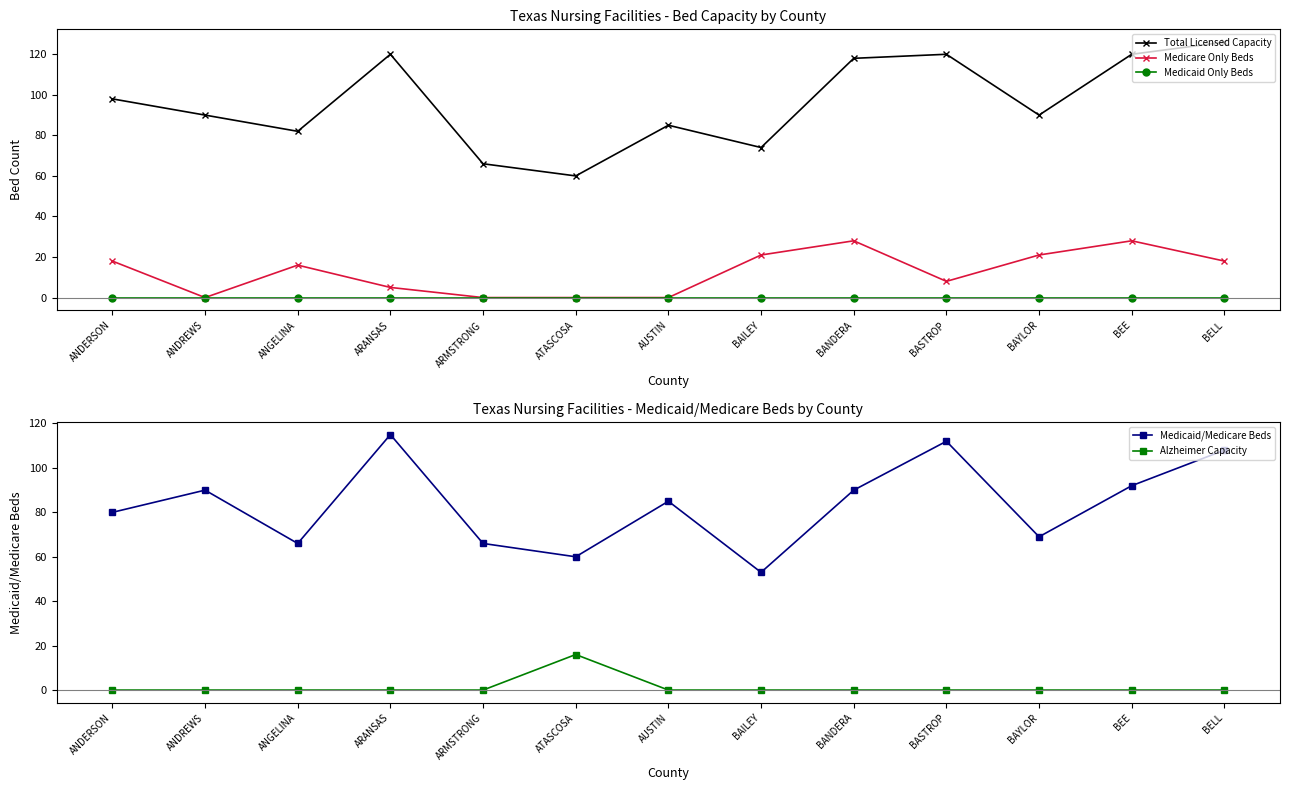

Is it true that Total Licensed Capacity equals 13 at ATASCOSA?

False